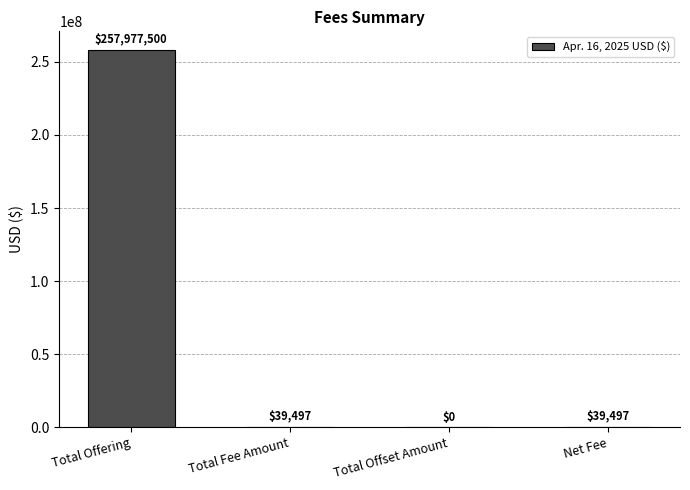

At which category does the chart reach its peak across all series?

Total Offering